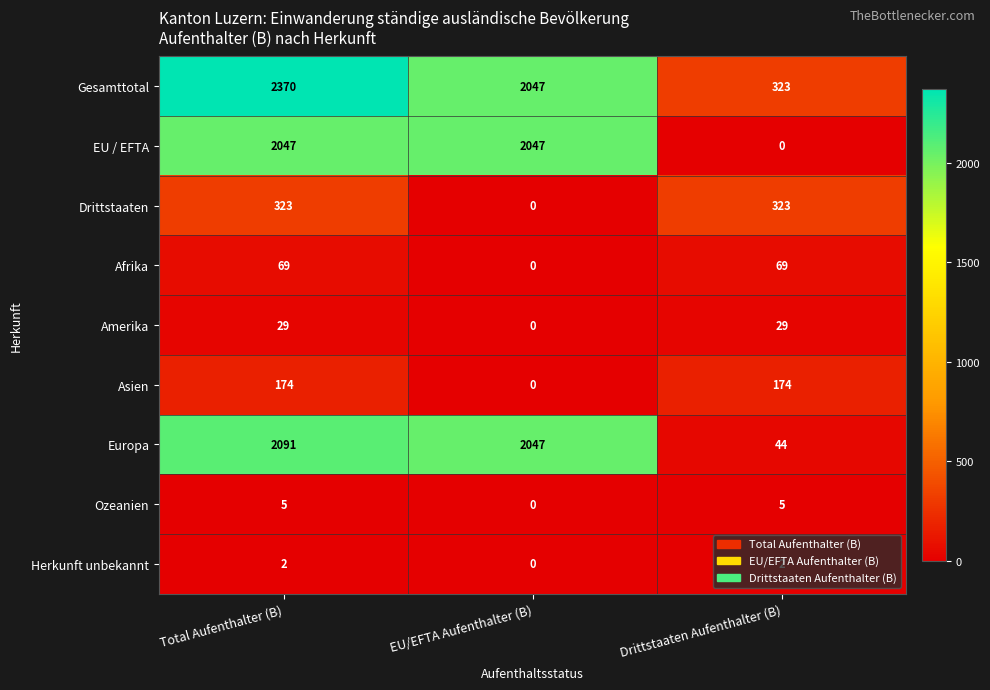

What is the difference between the Drittstaaten values at EU/EFTA Aufenthalter (B) and Drittstaaten Aufenthalter (B)?

323